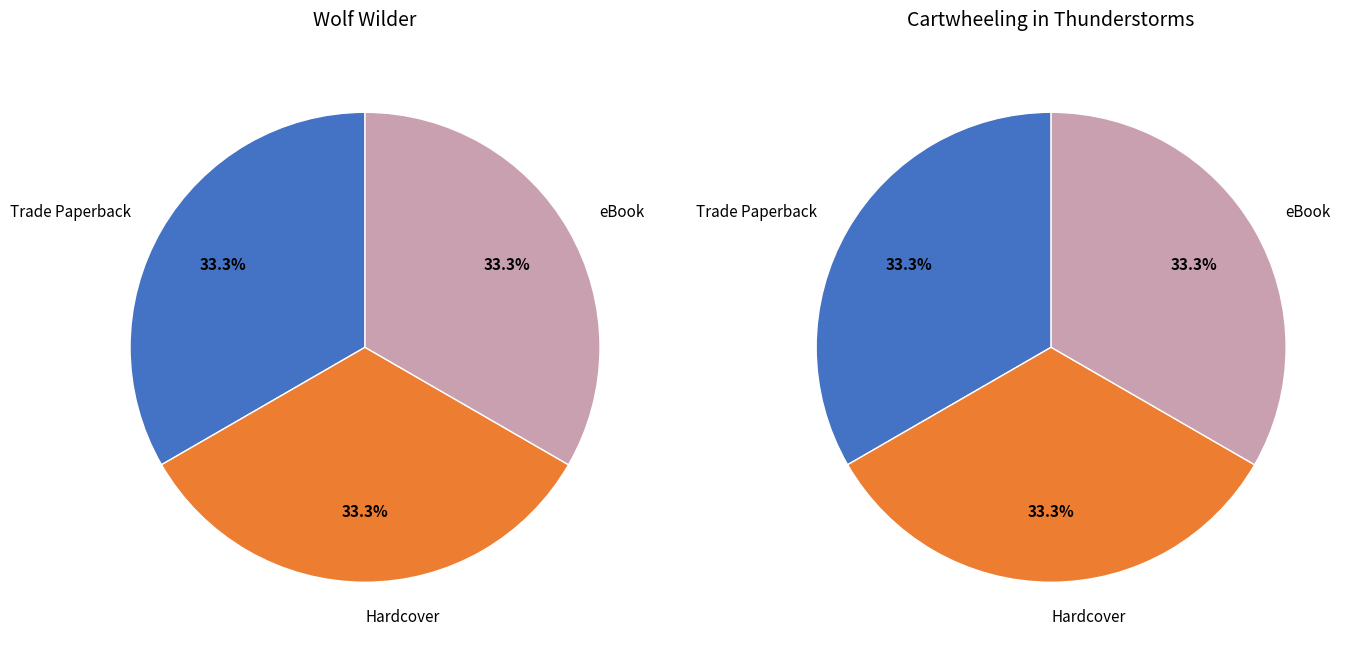

What percentage is the eBook slice, to the nearest percent?

33%